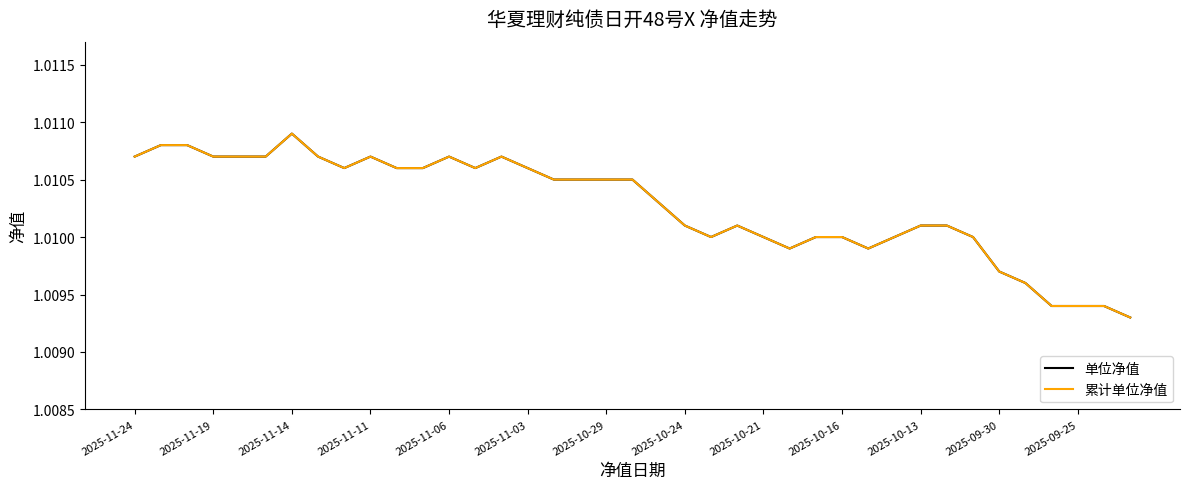

What is the maximum value for 累计单位净值?

1.0